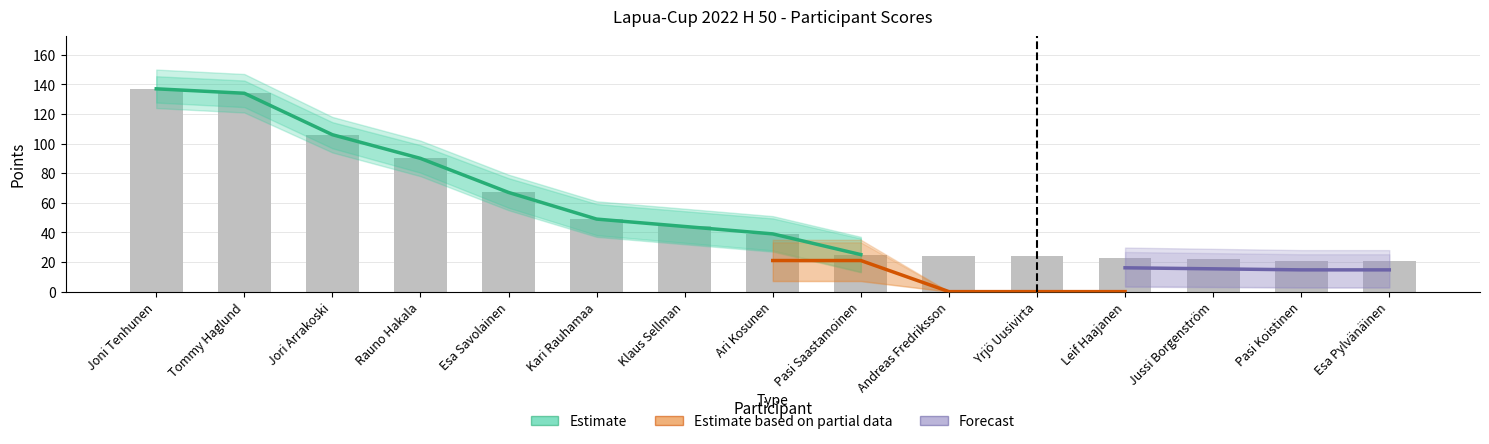

At which label is the value closest to 79?

Rauno Hakala